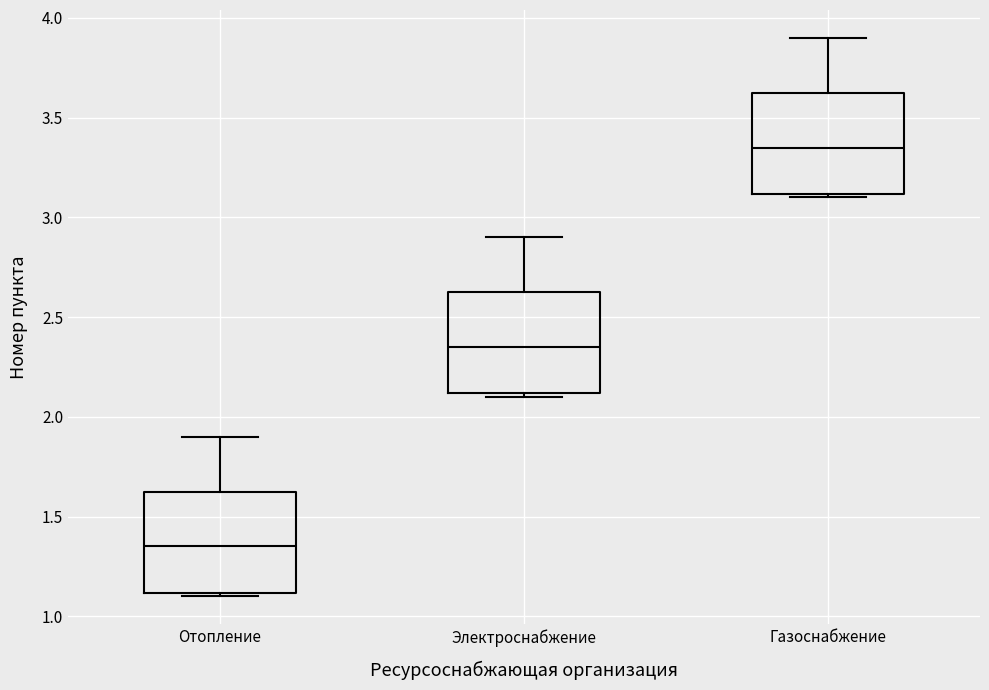

Which box's median line is the lowest?

Отопление